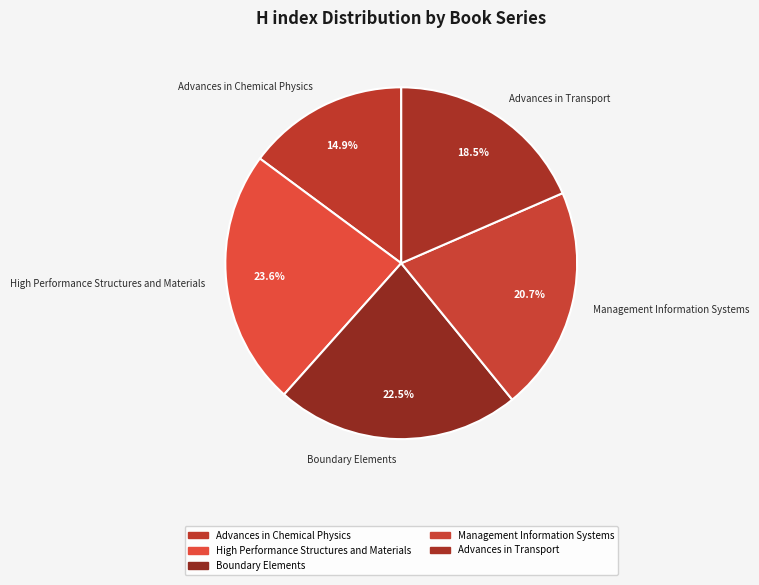

What is the largest slice in the pie chart?

High Performance Structures and Materials